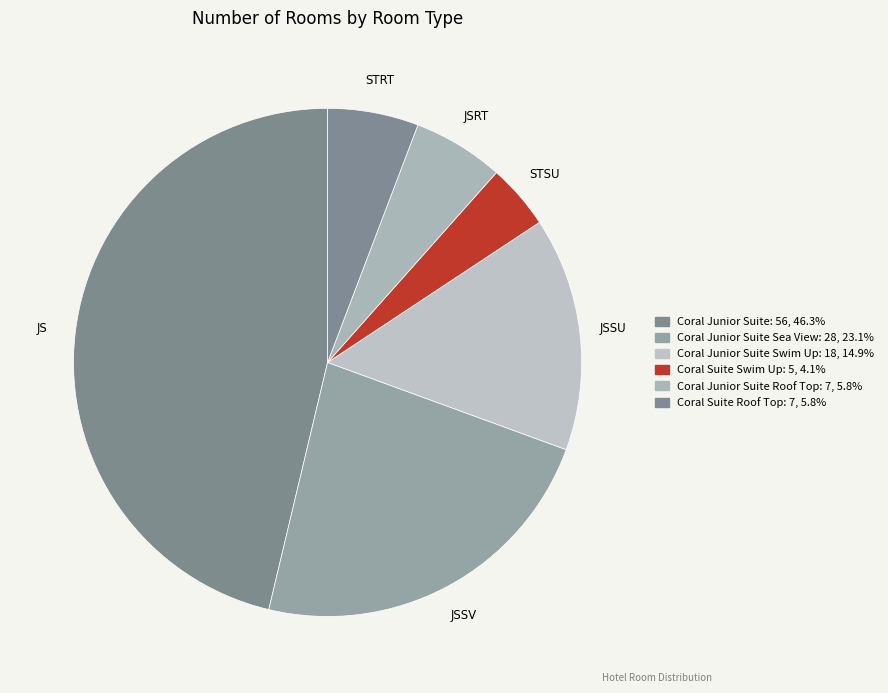

Which category has the smallest portion of the pie?

Coral Suite Swim Up